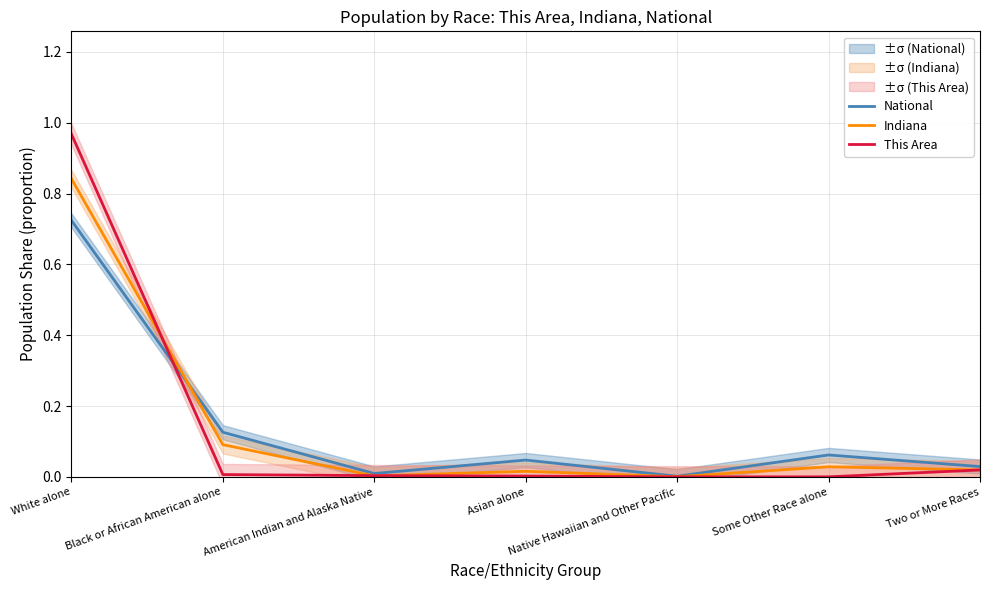

What is the sum of all This Area values?

1.0